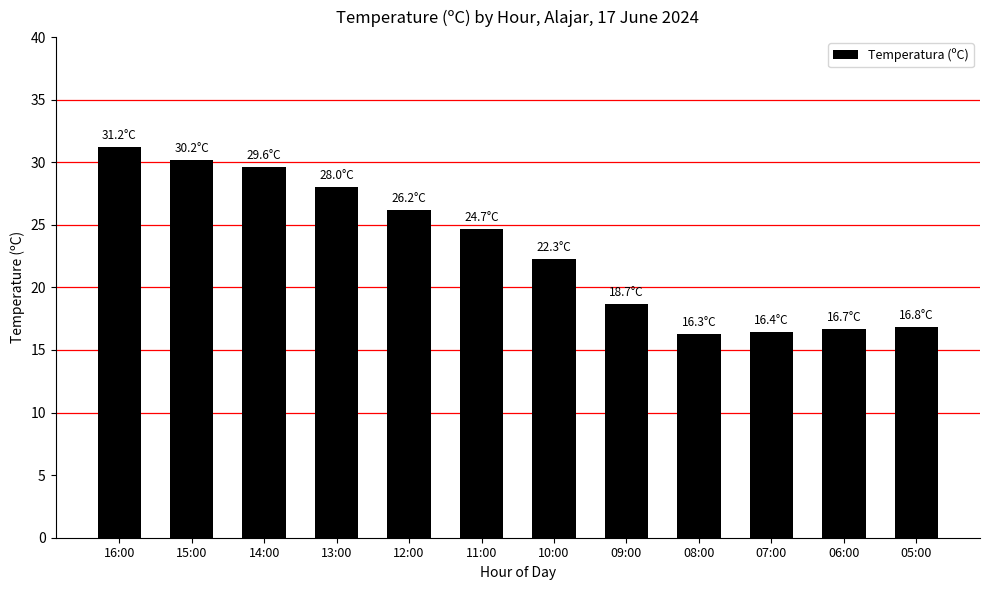

What is the greatest value displayed?

31.2